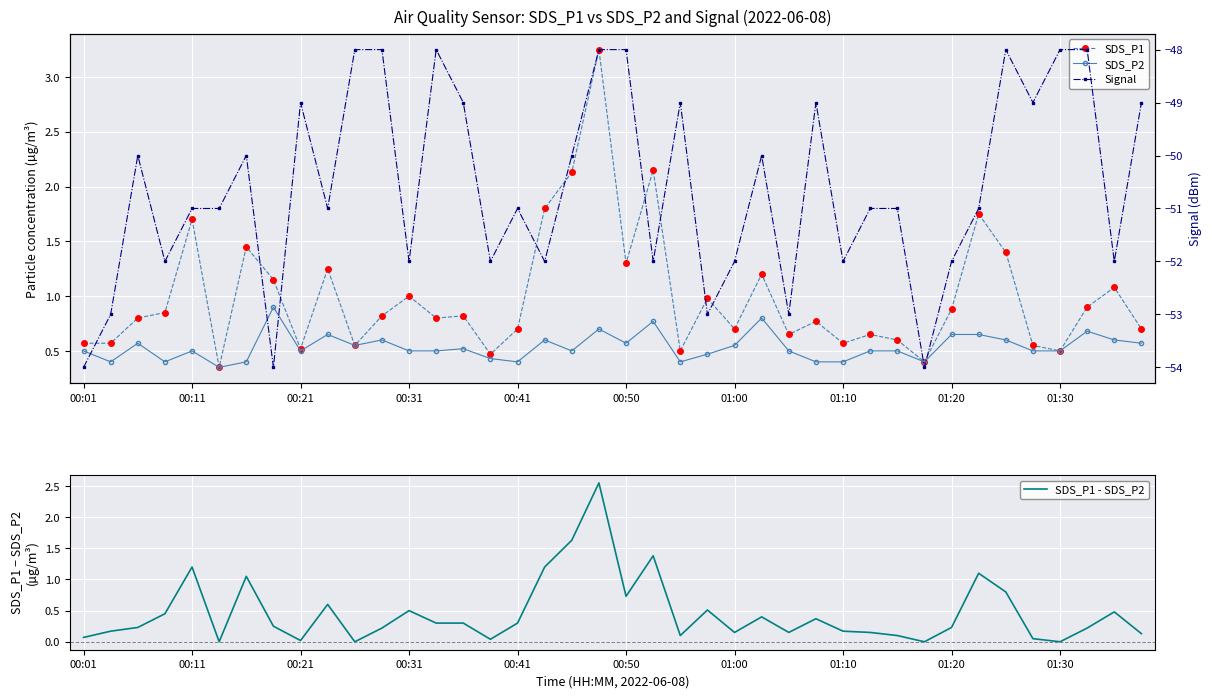

Which has a higher value, 33 or 28?

33